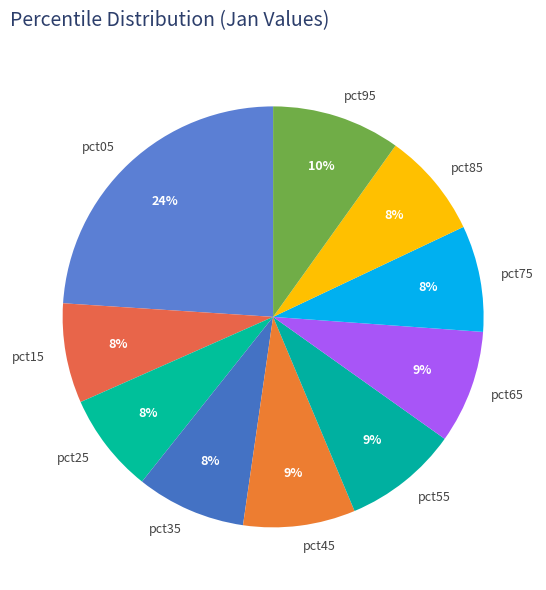

To the nearest percent, what is the difference between the largest and smallest slice percentages?

16%